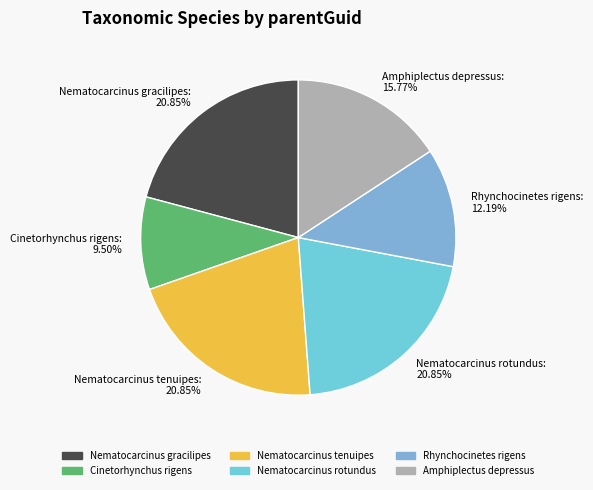

To the nearest percent, what portion does Amphiplectus depressus represent?

16%